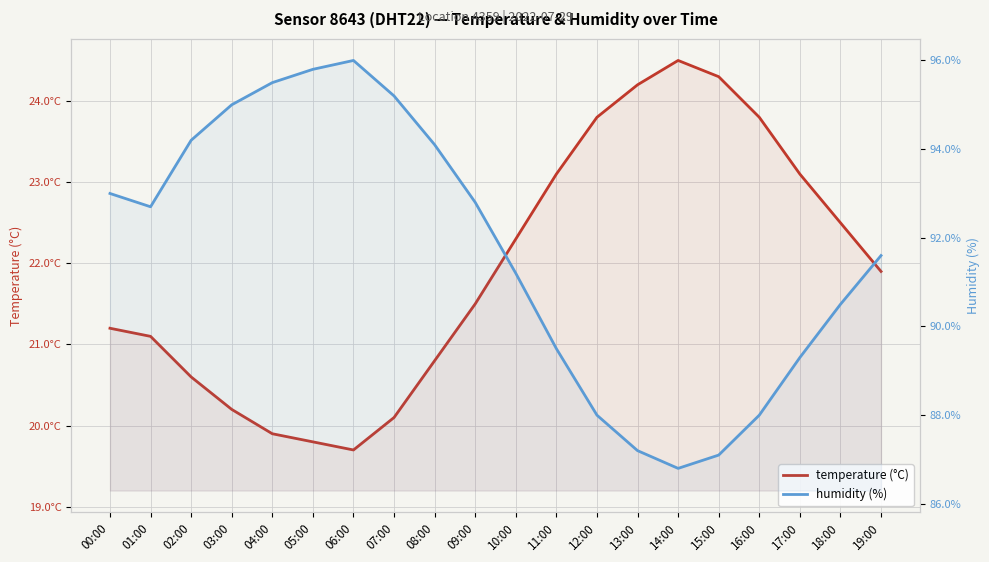

How many distinct data groups are displayed?

2